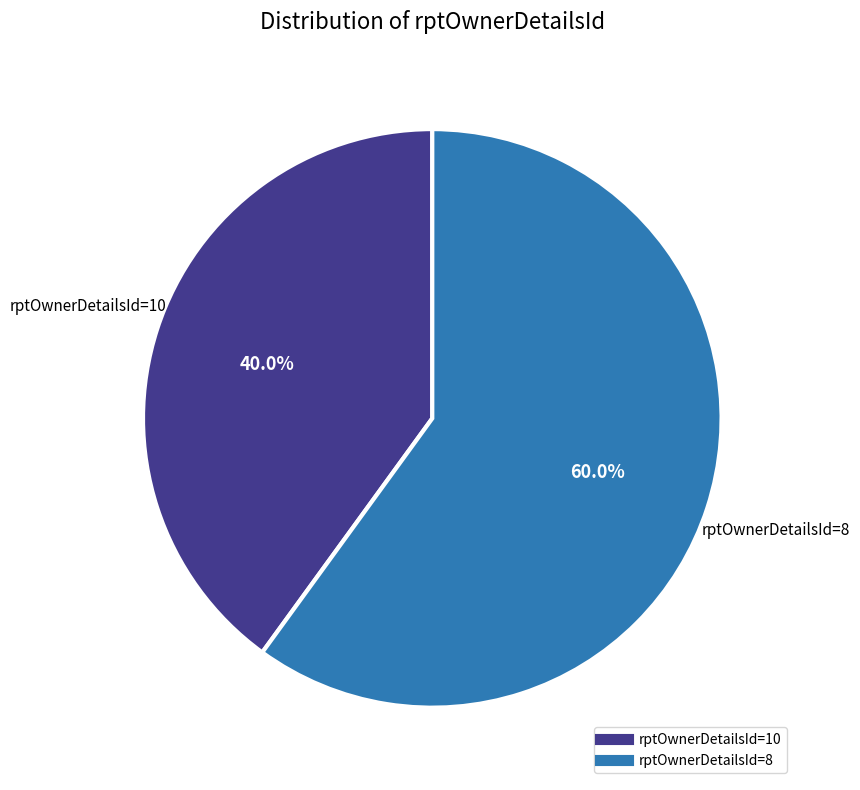

Is there a majority slice in this chart?

Yes